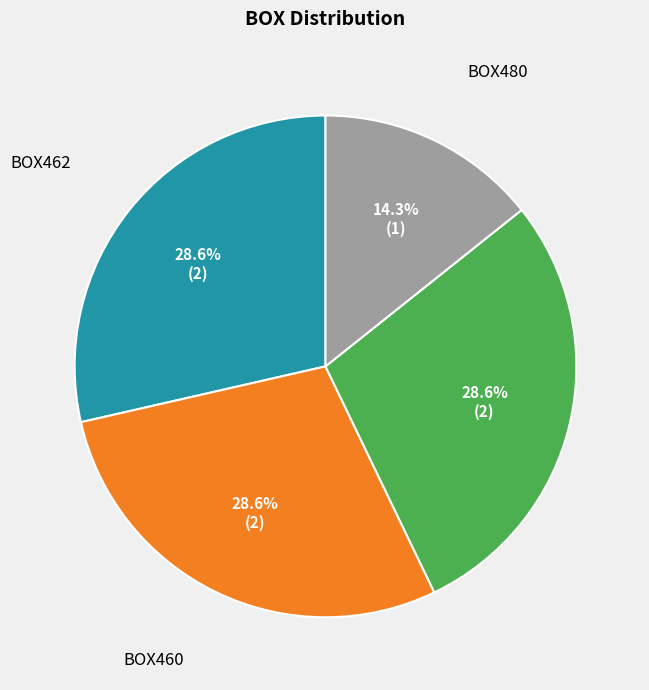

Is there any slice that represents more than half of the pie?

No